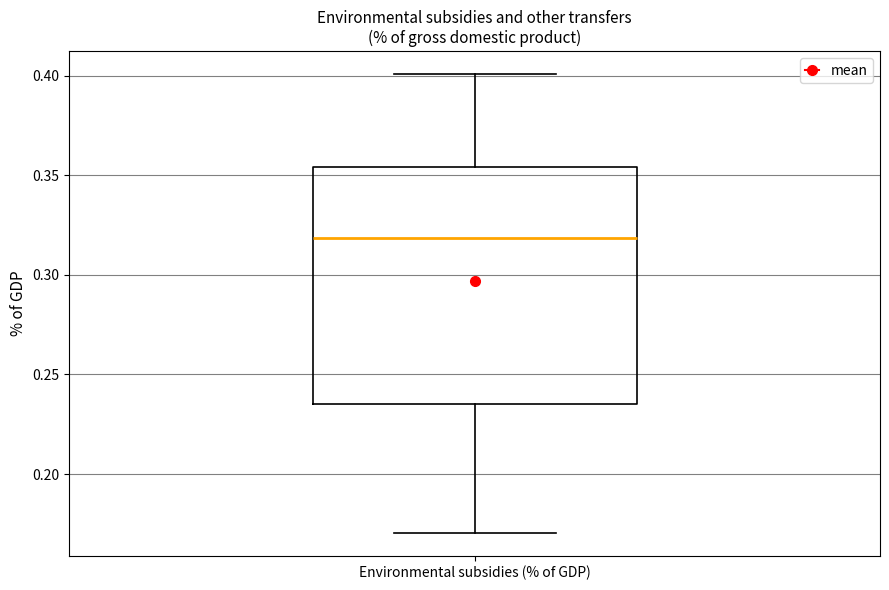

Transcribe this box plot: give where the median line is, the range the box spans, and where the two whiskers end, as read against the y-axis. The values are not printed on the chart, so give them approximately, as read against the axis.

median 0.320, box 0.235 to 0.355, whiskers 0.170 to 0.400